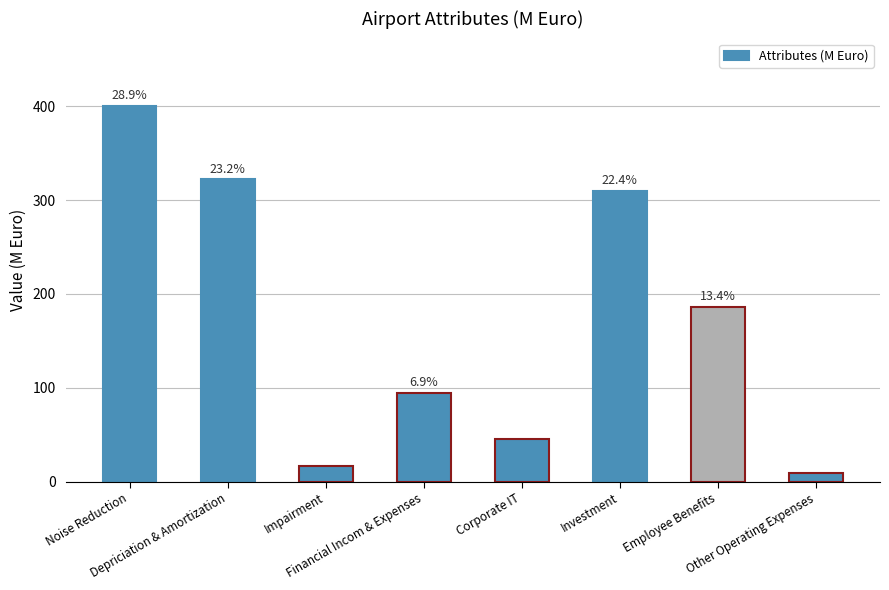

What is the sum of all values?

1385